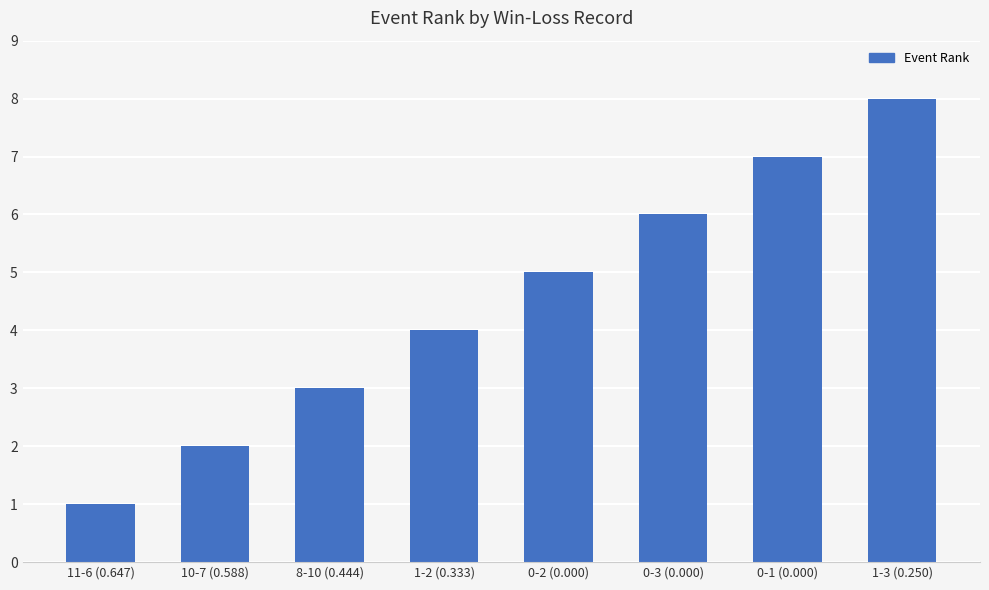

What is the ratio of the value at 10-7 (0.588) to the value at 0-1 (0.000)?

0.3